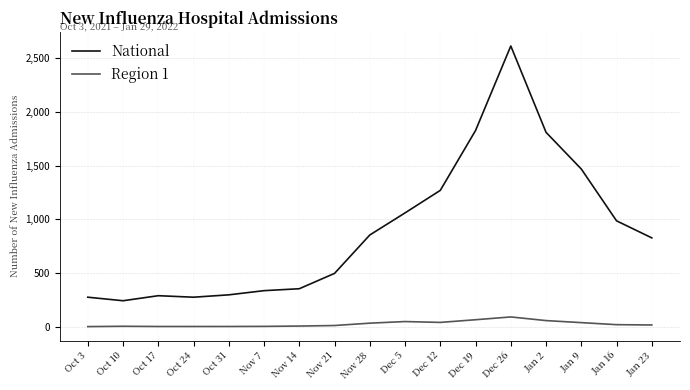

At which category does the chart reach its peak across all series?

Dec 26